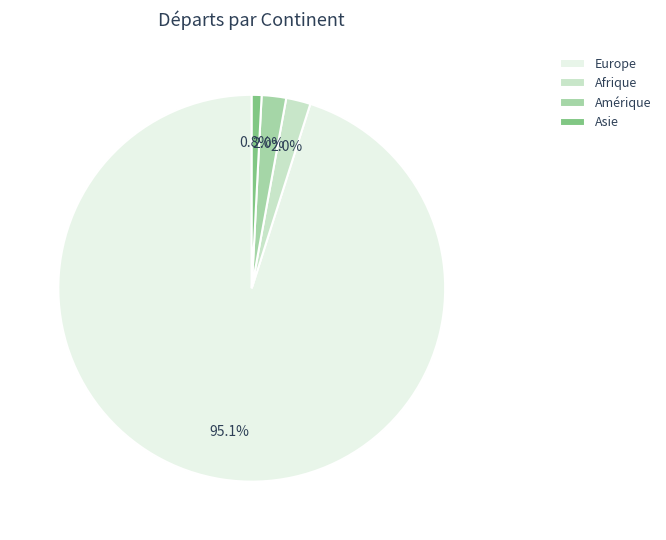

What is the majority slice?

Europe